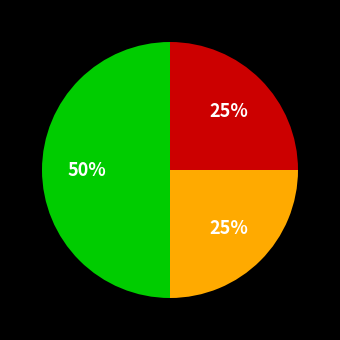

To the nearest percent, what is the average slice percentage?

33%